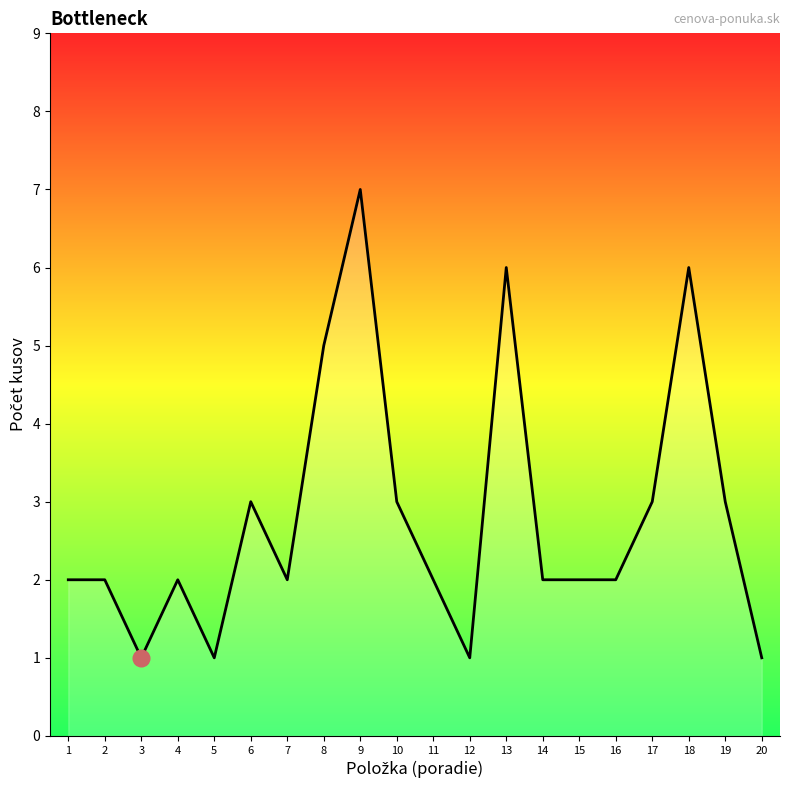

How many lines are shown in the chart?

1